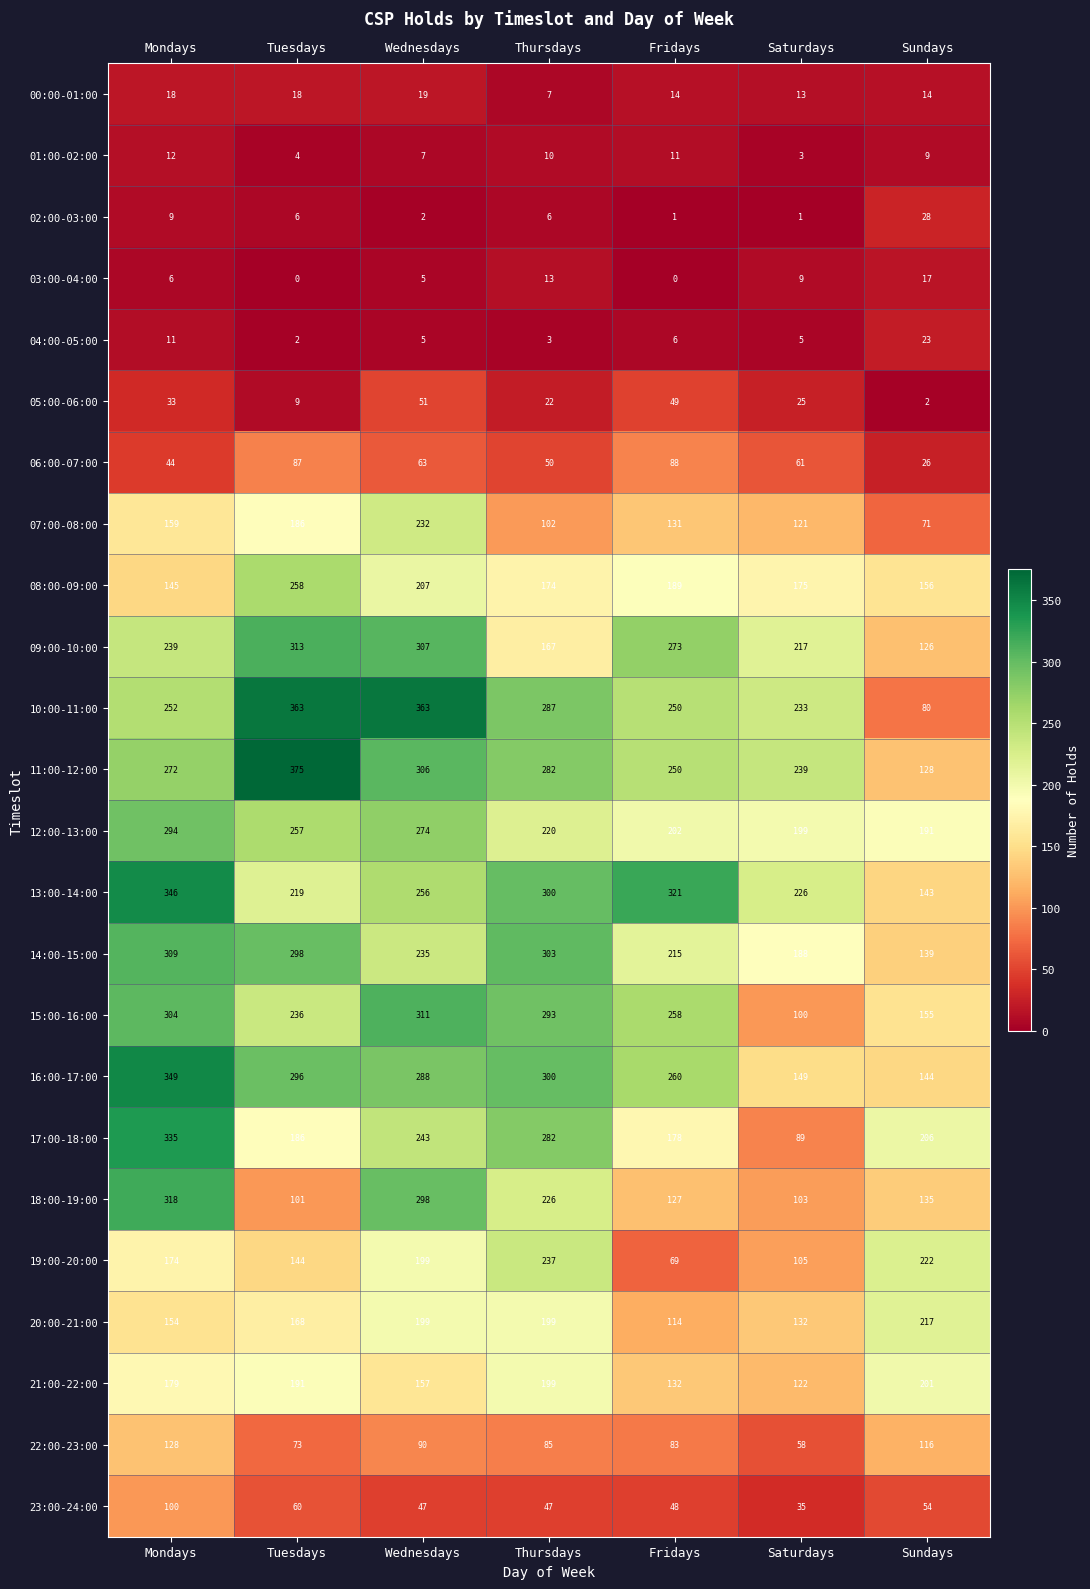

What is the total value across all series at Wednesdays?

4164